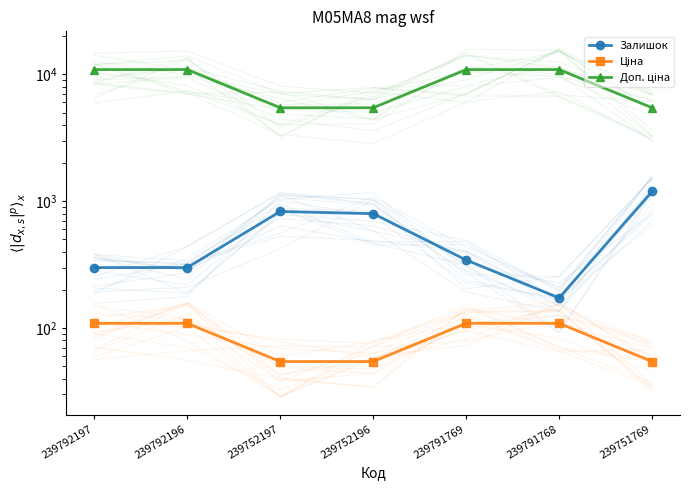

What is the label of the 3rd point from the right?

239791769